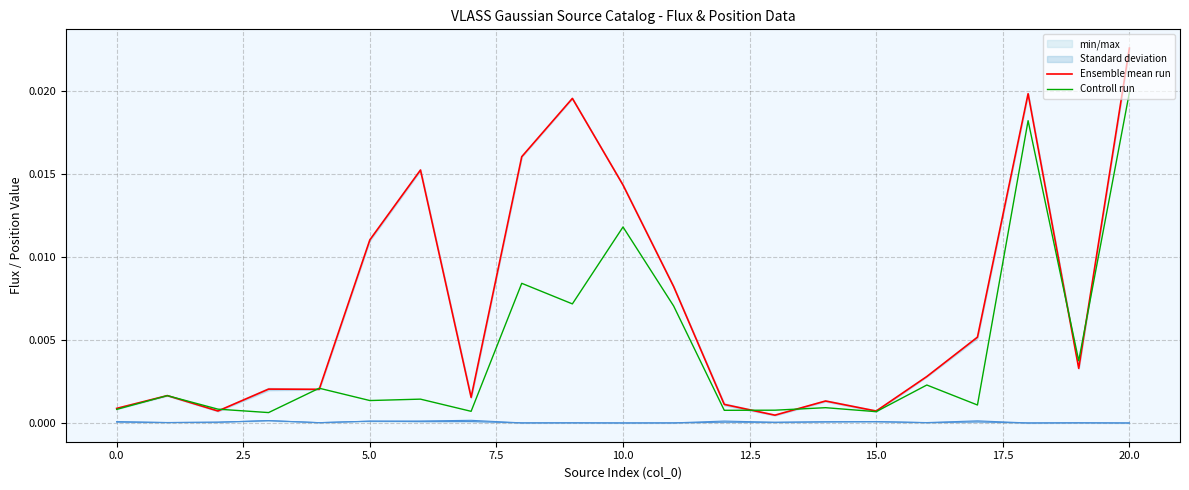

How many lines are shown in the chart?

2